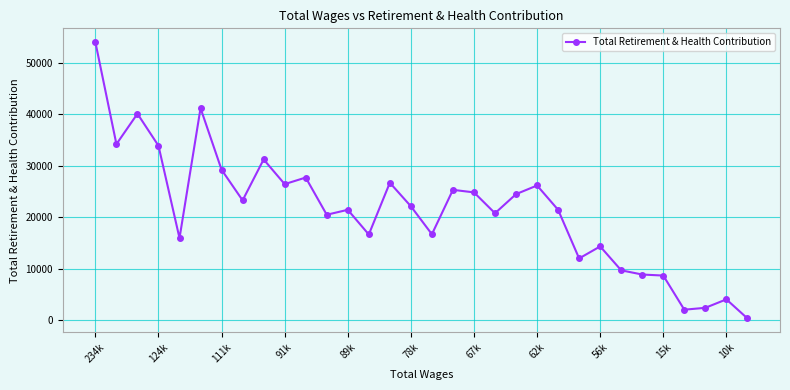

What is the sum of all values?

685791